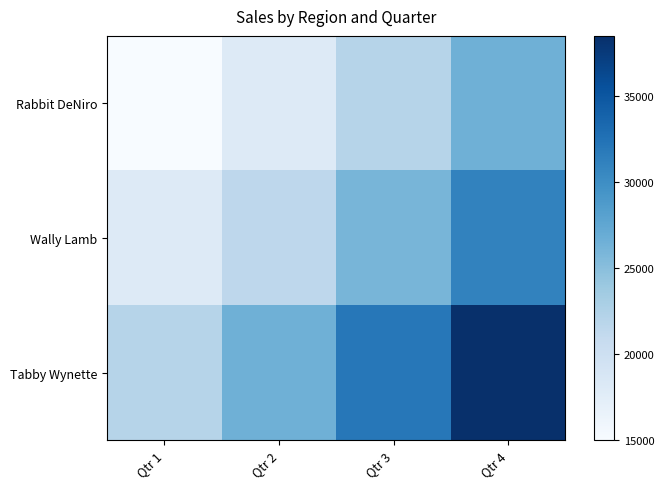

Reading right to left, transcribe all the data shown in this chart.

Rabbit DeNiro: Qtr 4=26500	Qtr 3=22000	Qtr 2=18000	Qtr 1=15000
Wally Lamb: Qtr 4=31000	Qtr 3=26000	Qtr 2=21500	Qtr 1=18000
Tabby Wynette: Qtr 4=38500	Qtr 3=32000	Qtr 2=26500	Qtr 1=22000